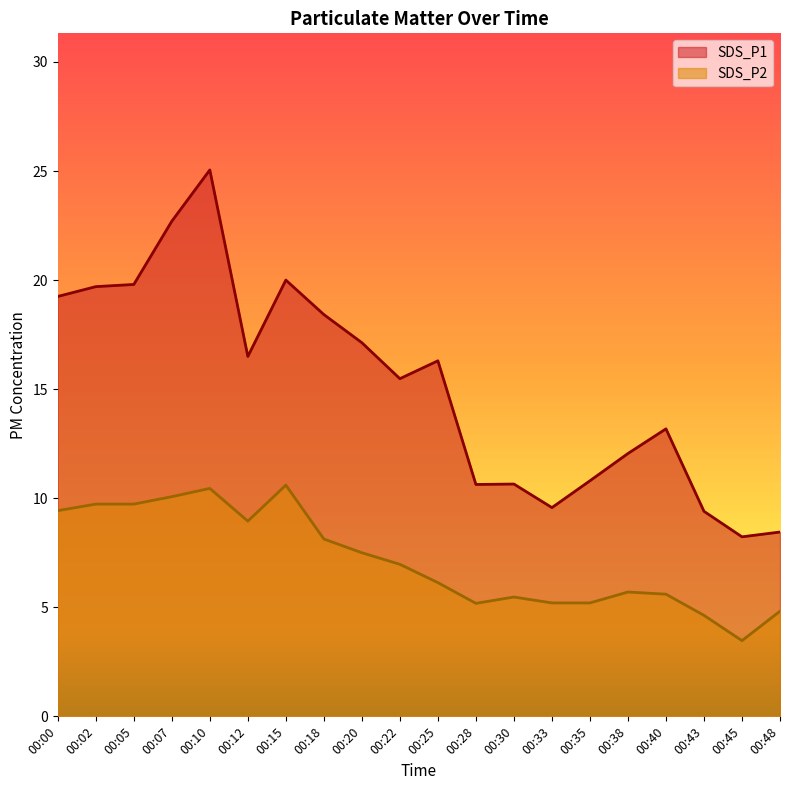

What are all the series names shown in the legend?

SDS_P1, SDS_P2